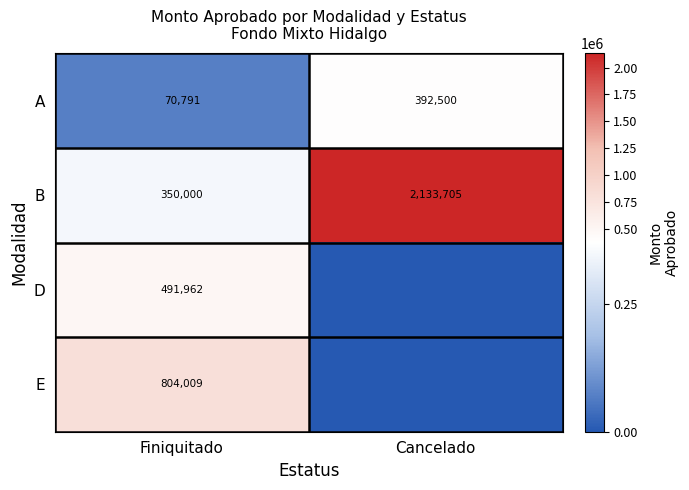

At which category does the chart reach its peak across all series?

Cancelado